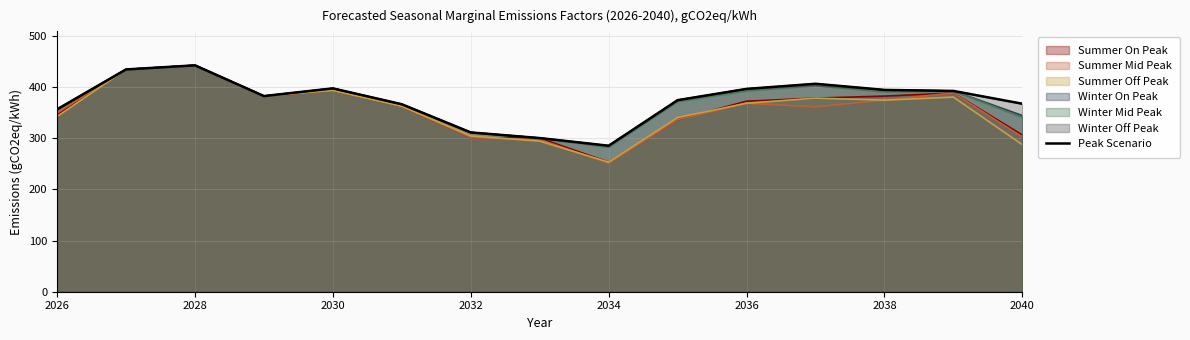

Reading left to right, what are all the values shown in this chart?

356	434	442	382	397	366	311	300	285	374	396	406	394	392	367